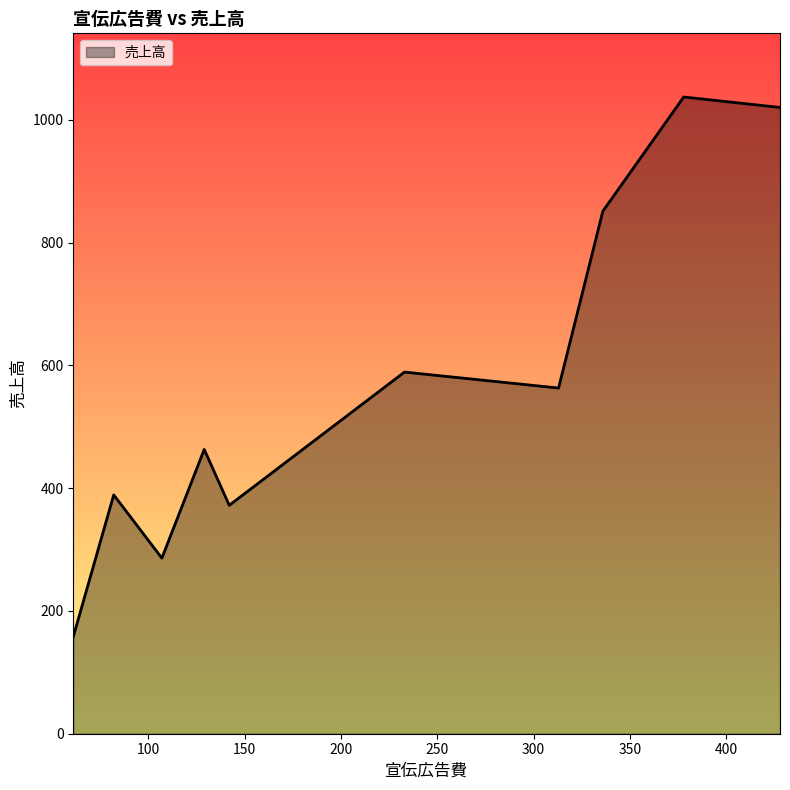

What is the difference between the maximum and minimum values?

879